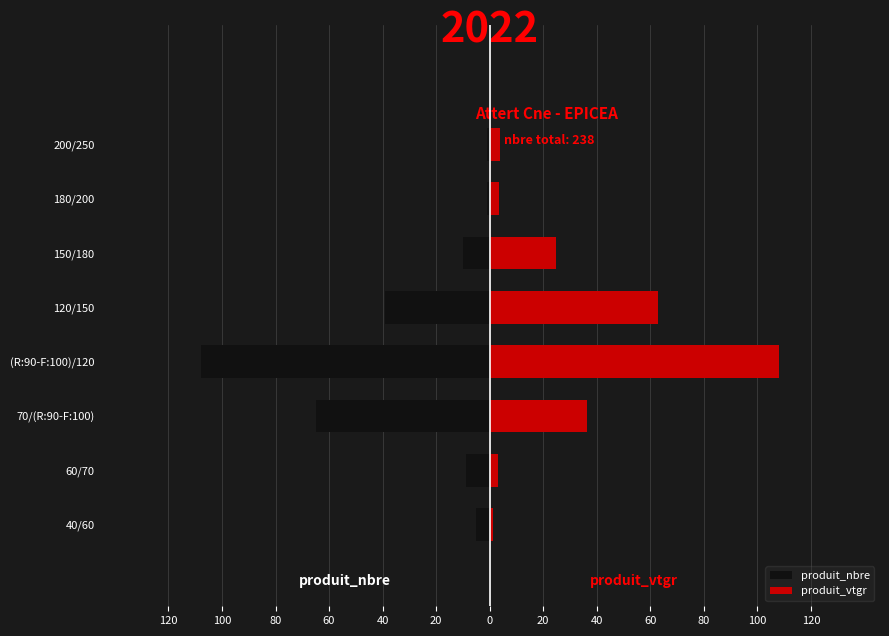

What is the difference between the second highest and minimum values in the produit_vtgr series?

61.6